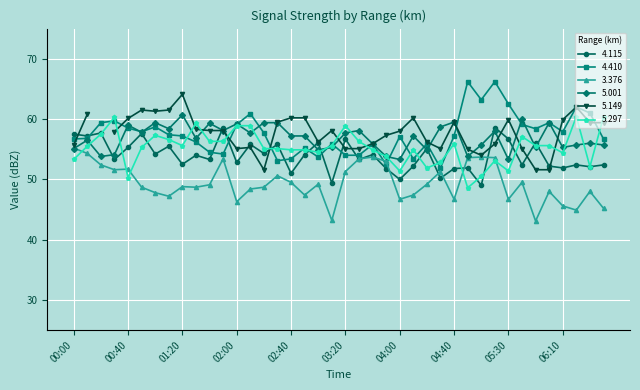

What is the highest value of the 5.001 series?

60.7